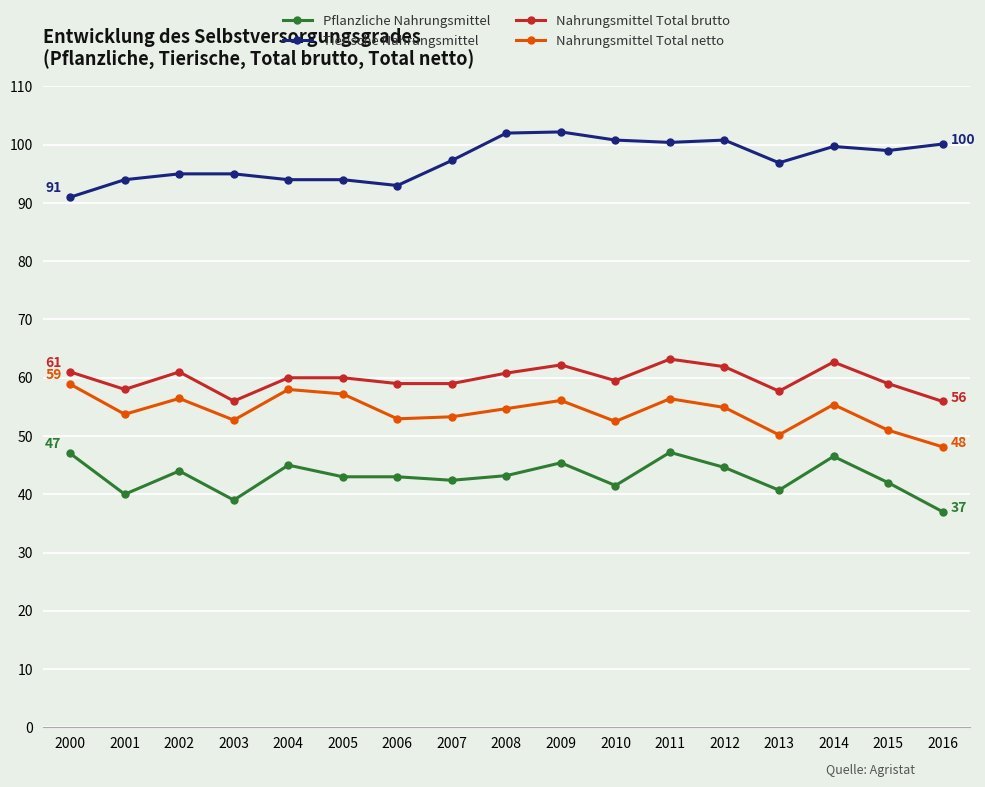

True or false: Nahrungsmittel Total brutto has more than 2 interior local peaks.

True